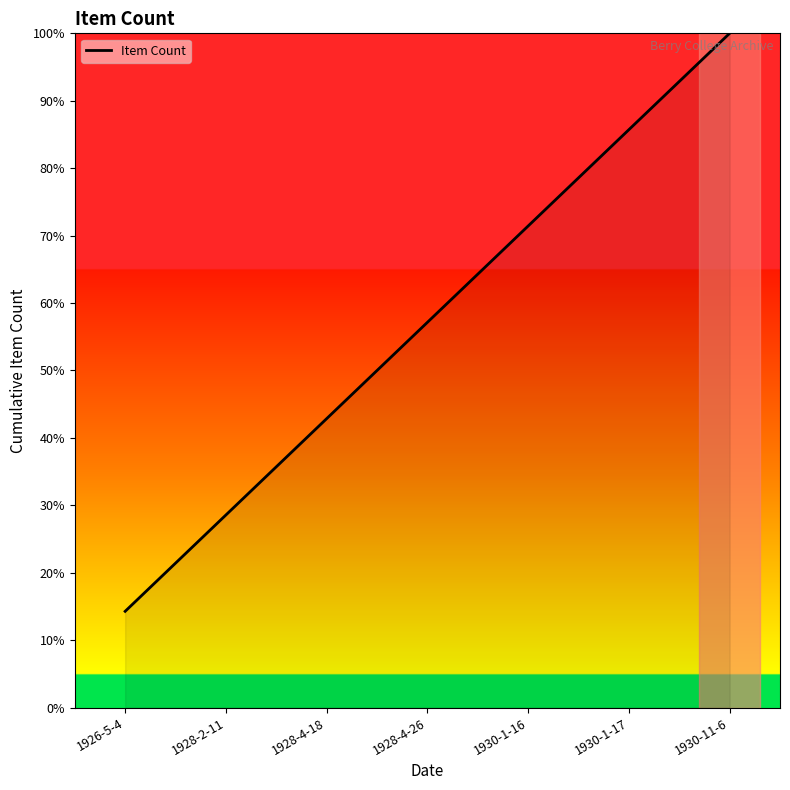

How many categories are shown in the chart?

7